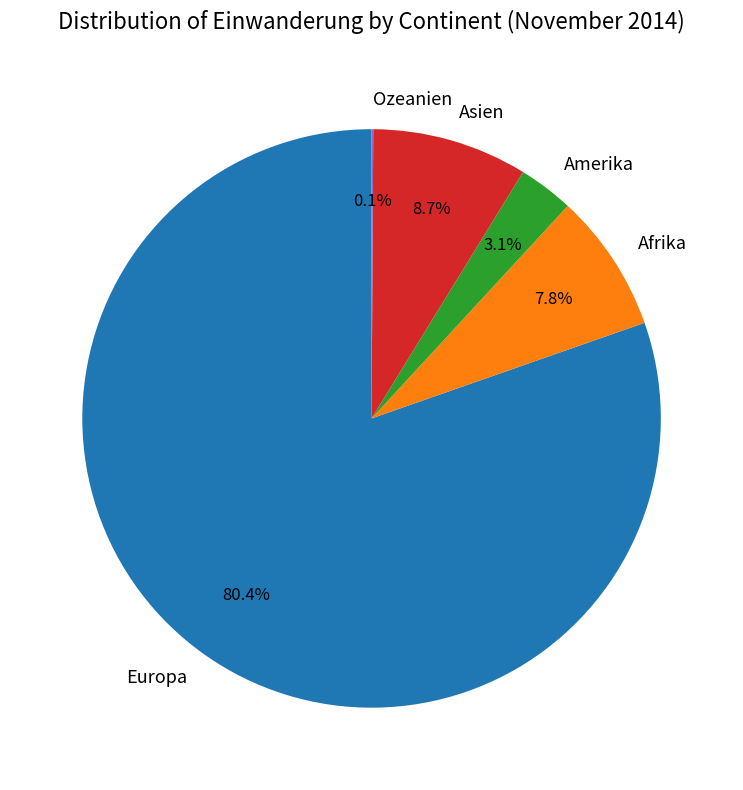

What is the total percentage of Afrika and Amerika?

10.9%